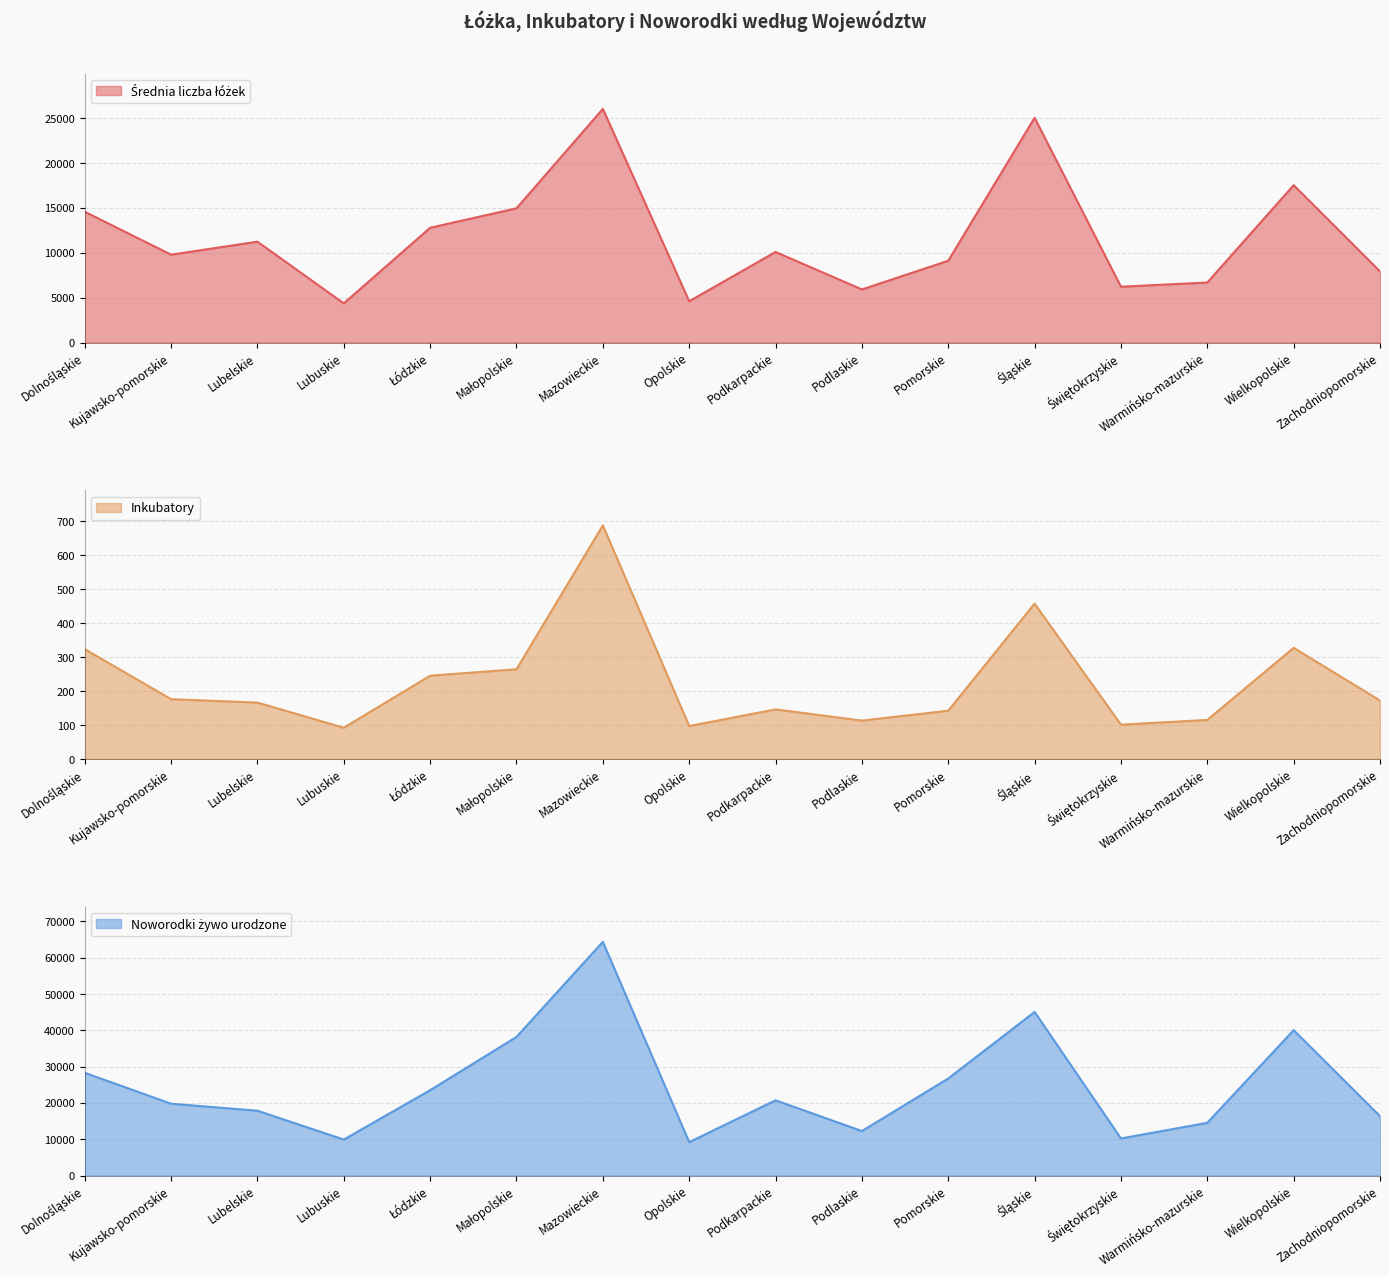

How many categories are shown in the chart?

16